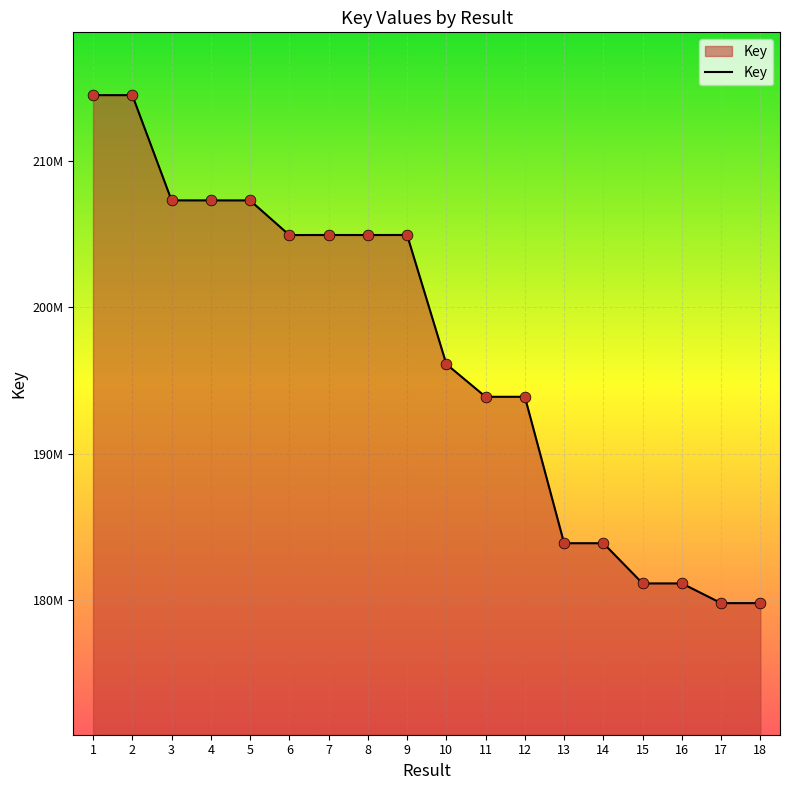

Which has a higher value, 11 or 17?

11